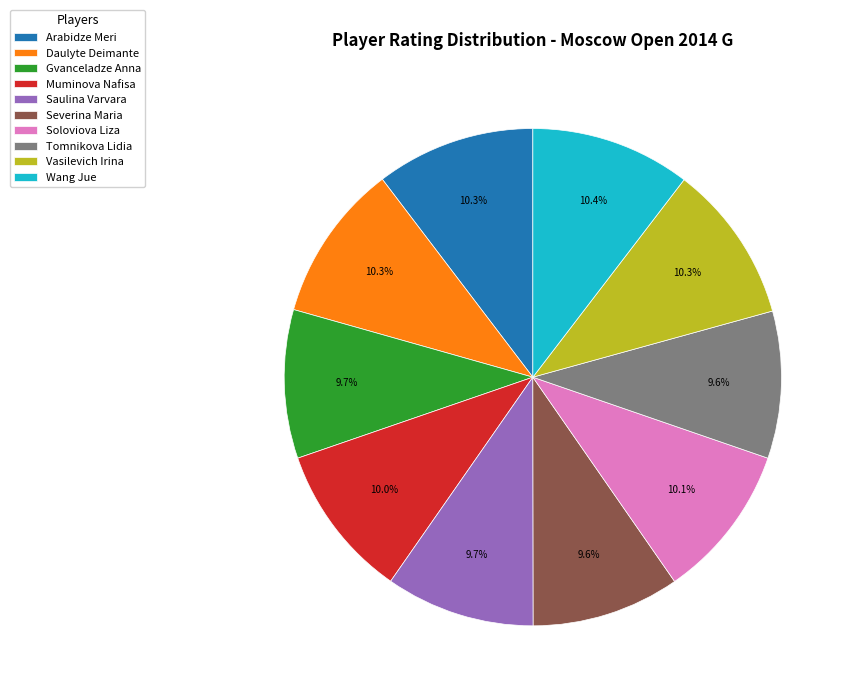

Combined, do Tomnikova Lidia and Soloviova Liza account for over 50%?

No